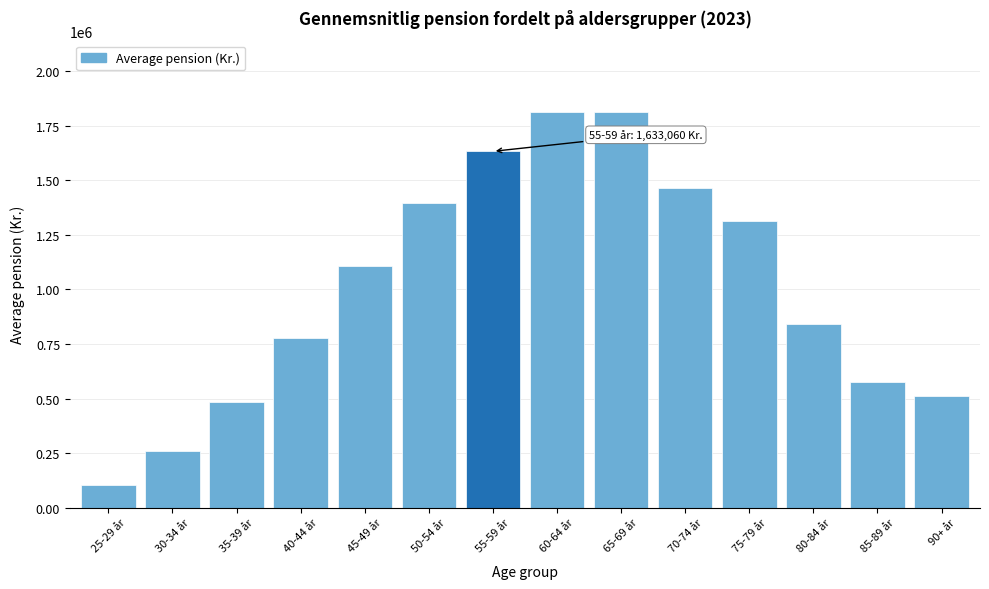

Is it true that the value at 35-39 år is 483654.3?

True